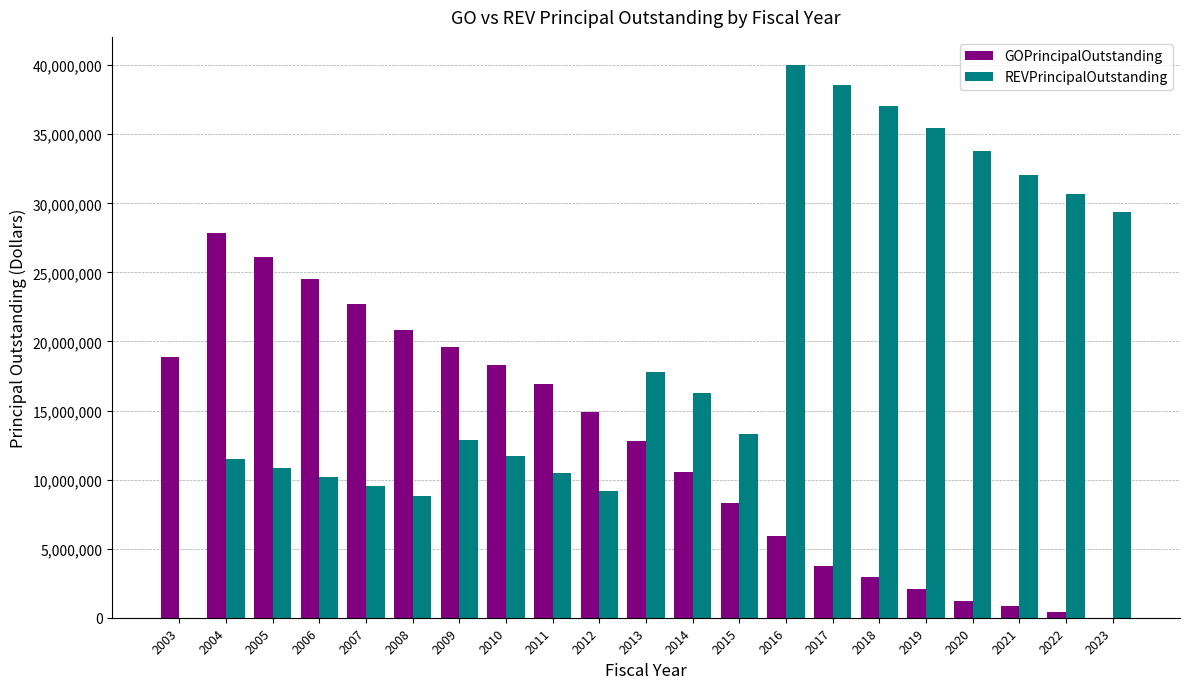

The value of REVPrincipalOutstanding at 2009 is 3430912.1. True or false?

False